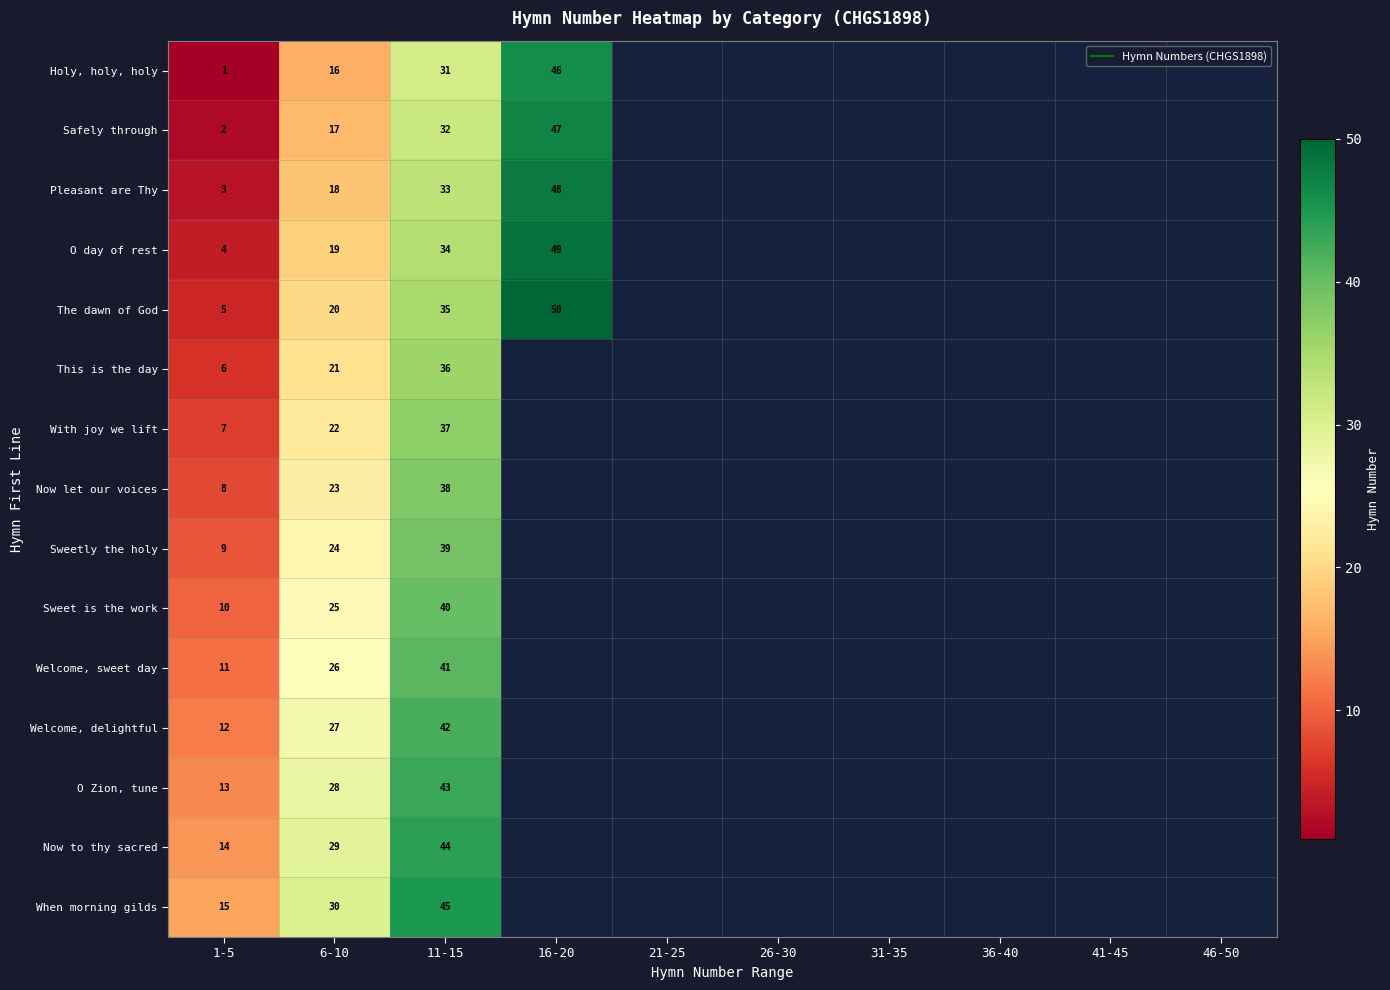

List the labels in order of This is the day value, smallest first.

1-5, 6-10, 11-15, 16-20, 21-25, 26-30, 31-35, 36-40, 41-45, 46-50